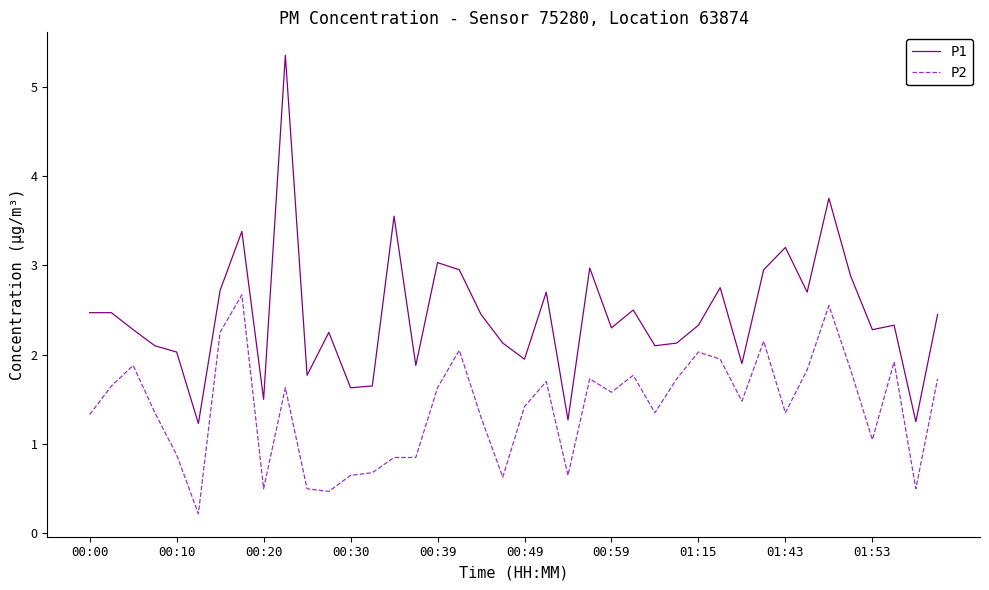

Count the number of categories in the chart.

40